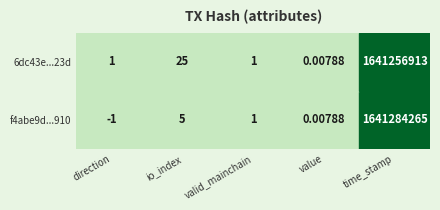

How many values in the f4abe9d75b1b984db4c27cce308a1644236f910 series exceed 1?

2